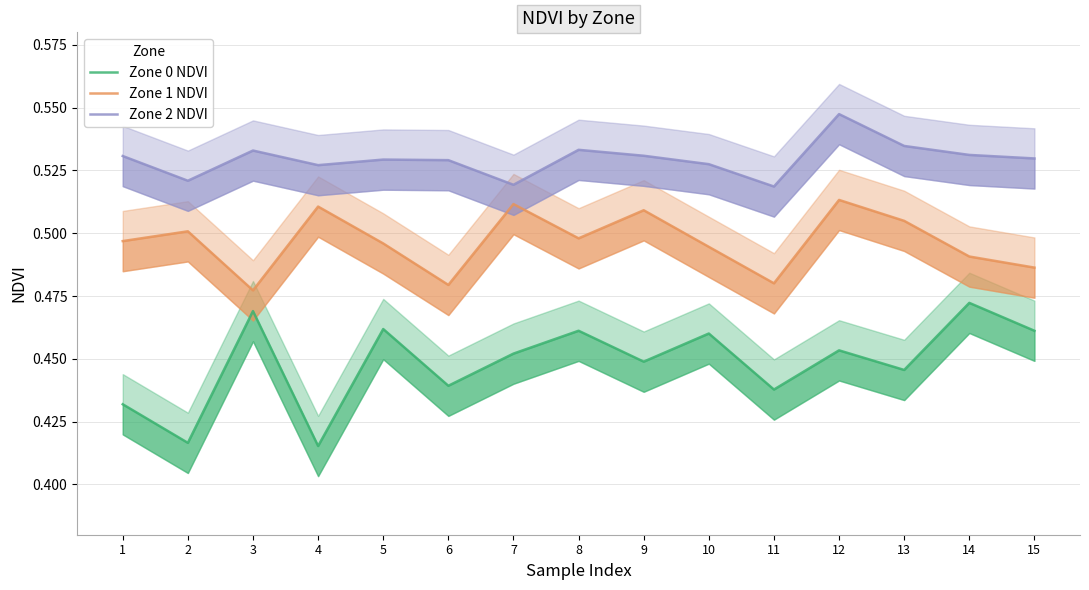

Reading left to right, list all the values displayed in this chart.

Zone 0 NDVI: 1=0.4	2=0.4	3=0.5	4=0.4	5=0.5	6=0.4	7=0.5	8=0.5	9=0.4	10=0.5	11=0.4	12=0.5	13=0.4	14=0.5	15=0.5
Zone 1 NDVI: 1=0.5	2=0.5	3=0.5	4=0.5	5=0.5	6=0.5	7=0.5	8=0.5	9=0.5	10=0.5	11=0.5	12=0.5	13=0.5	14=0.5	15=0.5
Zone 2 NDVI: 1=0.5	2=0.5	3=0.5	4=0.5	5=0.5	6=0.5	7=0.5	8=0.5	9=0.5	10=0.5	11=0.5	12=0.5	13=0.5	14=0.5	15=0.5